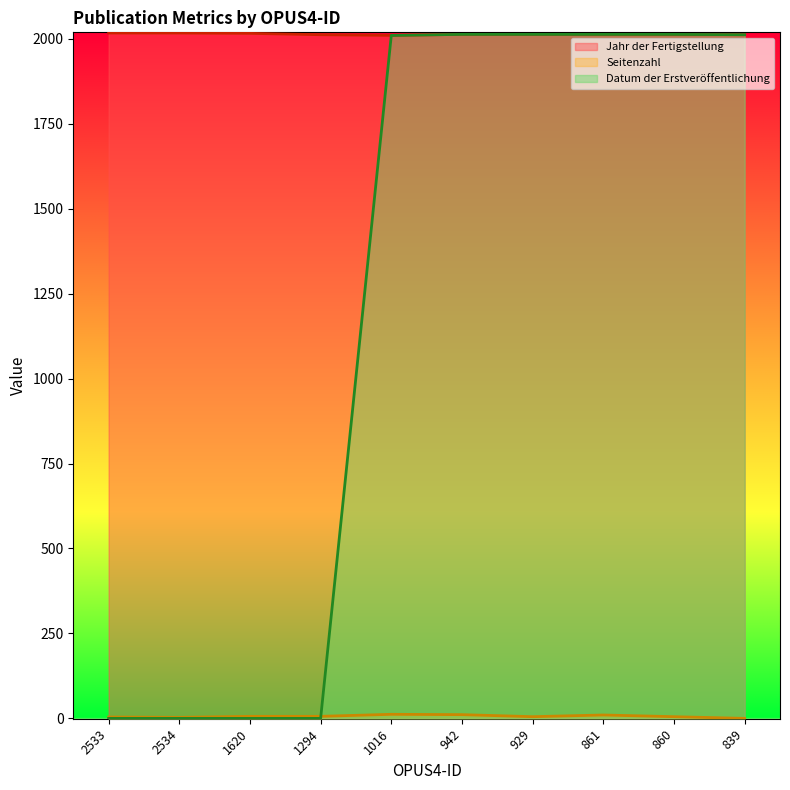

At which category is the sum across all series the highest?

942